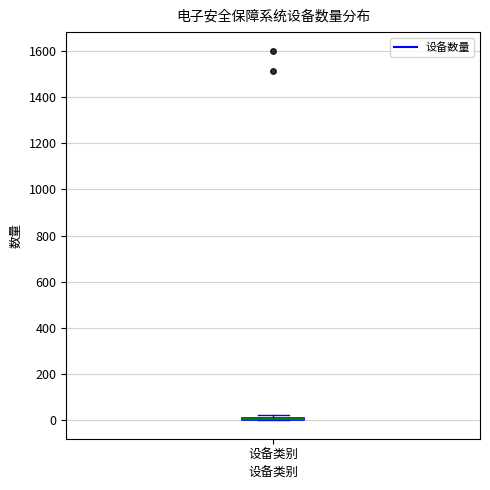

Where is the lower edge of the box for 设备类别 on the y-axis? The values are not printed on the chart, so give them approximately, as read against the axis.

0